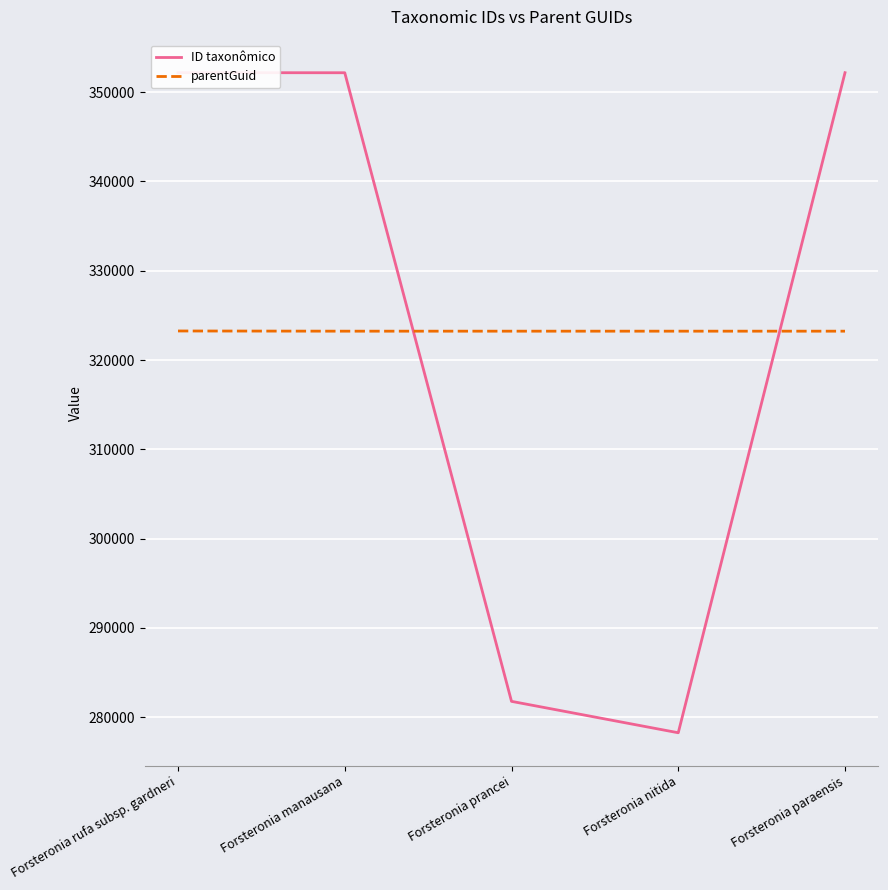

Which series has the largest total across all categories?

ID taxonômico